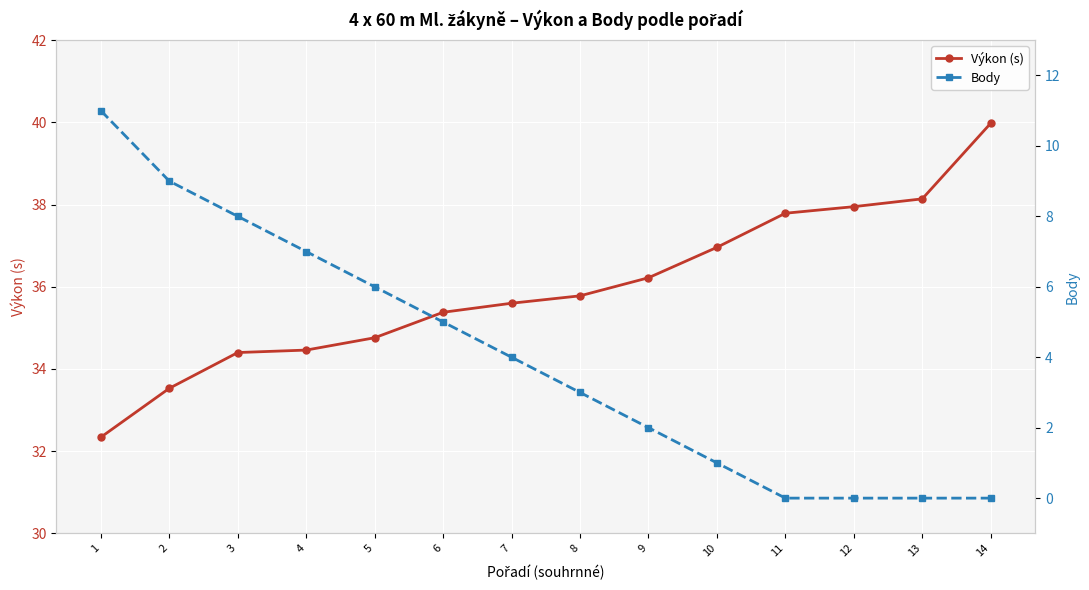

True or false: Výkon (s) has more than 1 interior local peaks.

False